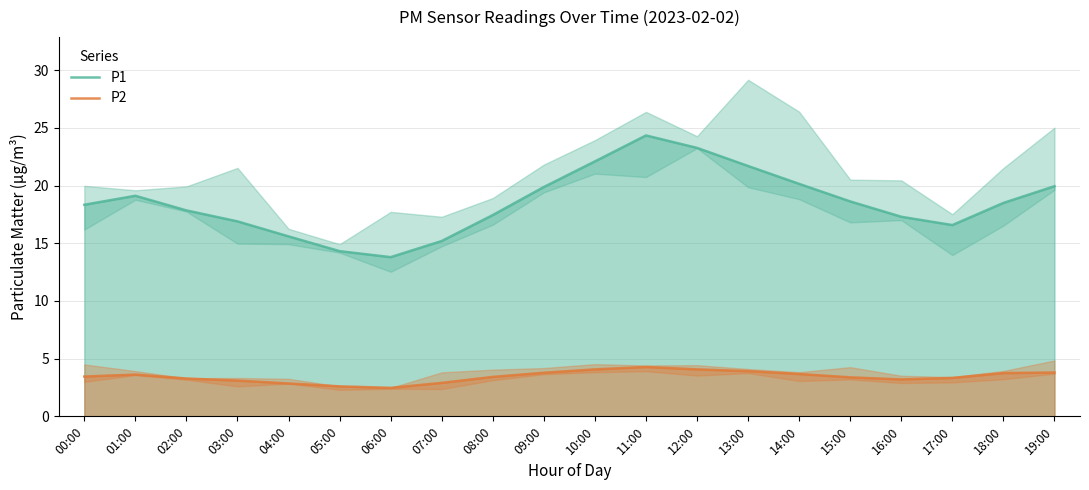

What is the sum of the P1 values at 15:00 and 07:00?

33.8